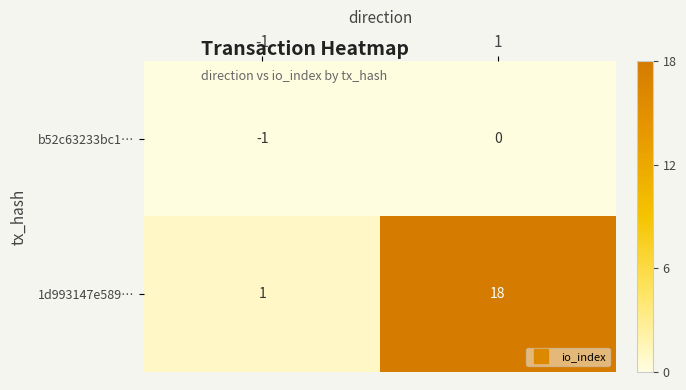

Rank the categories by b52c63233bc1… value from highest to lowest.

1, -1